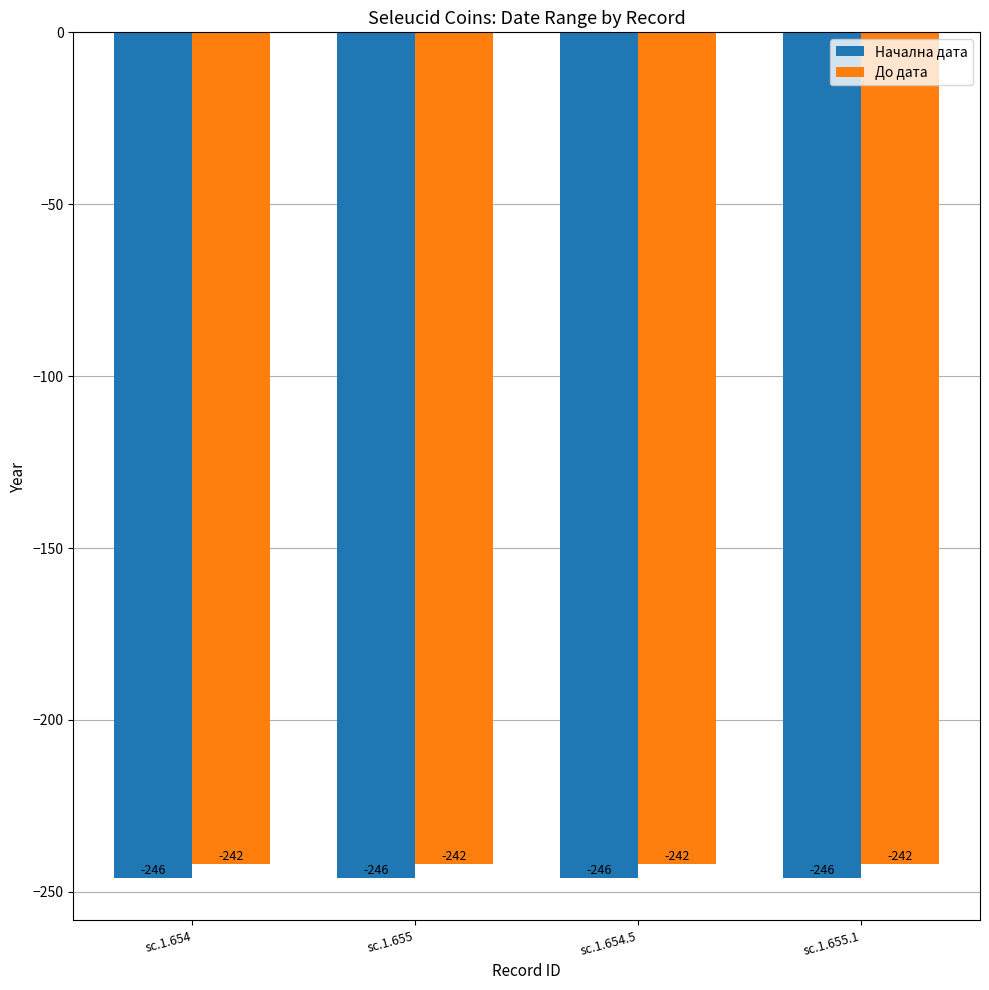

What is the spread (max minus min) of values at sc.1.655.1?

4